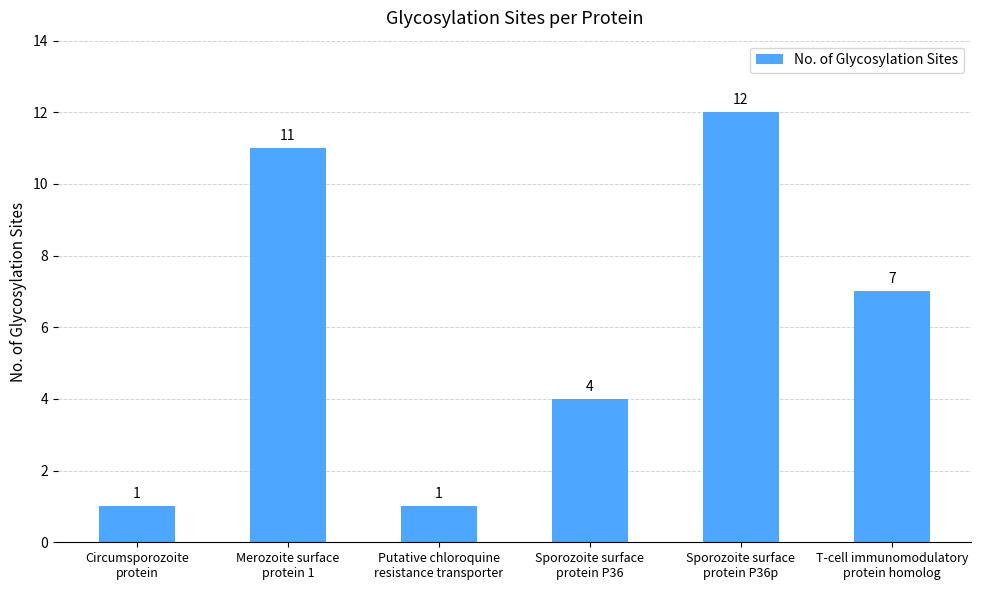

Reading right to left, what are all the values shown in this chart?

7	12	4	1	11	1